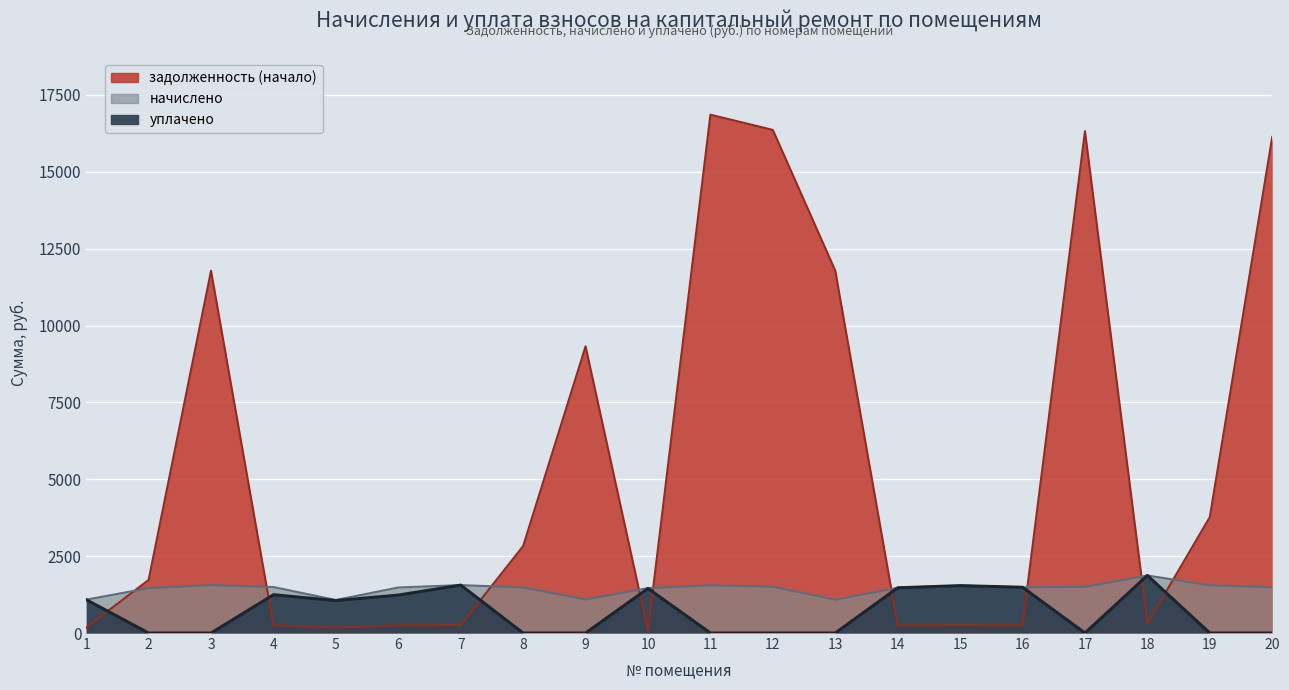

How many values in the задолженность (начало) series are below 1725?

10